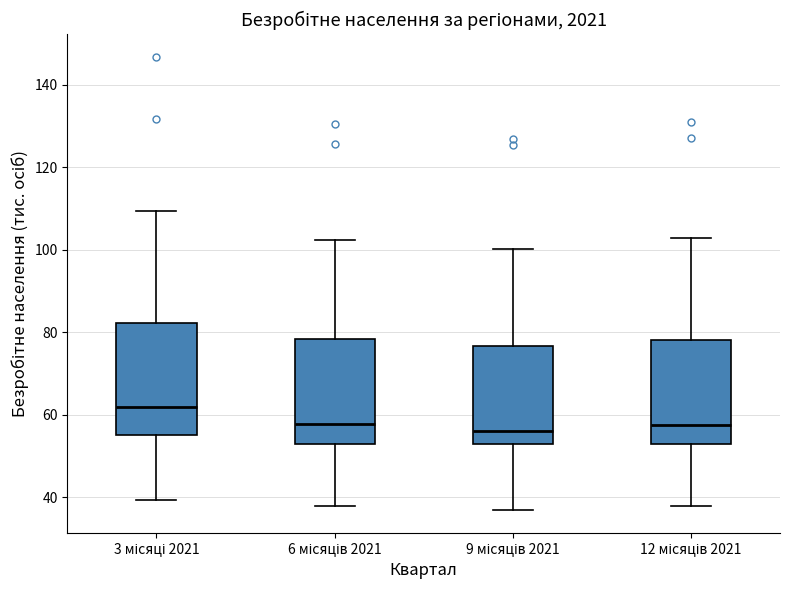

Reading left to right, read every box against the y-axis: the position of its median line, the range the box covers, and the ends of its whiskers. The values are not printed on the chart, so give them approximately, as read against the axis.

3 місяці 2021: median 62, box 56 to 82, whiskers 40 to 110
6 місяців 2021: median 58, box 52 to 78, whiskers 38 to 102
9 місяців 2021: median 56, box 52 to 76, whiskers 36 to 100
12 місяців 2021: median 58, box 54 to 78, whiskers 38 to 102